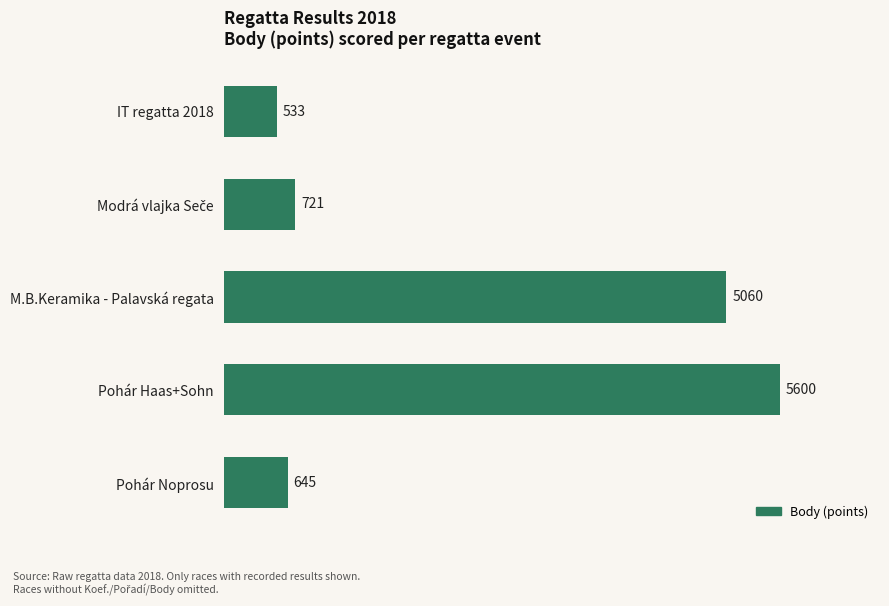

What is the approximate value at Pohár Haas+Sohn?

5600